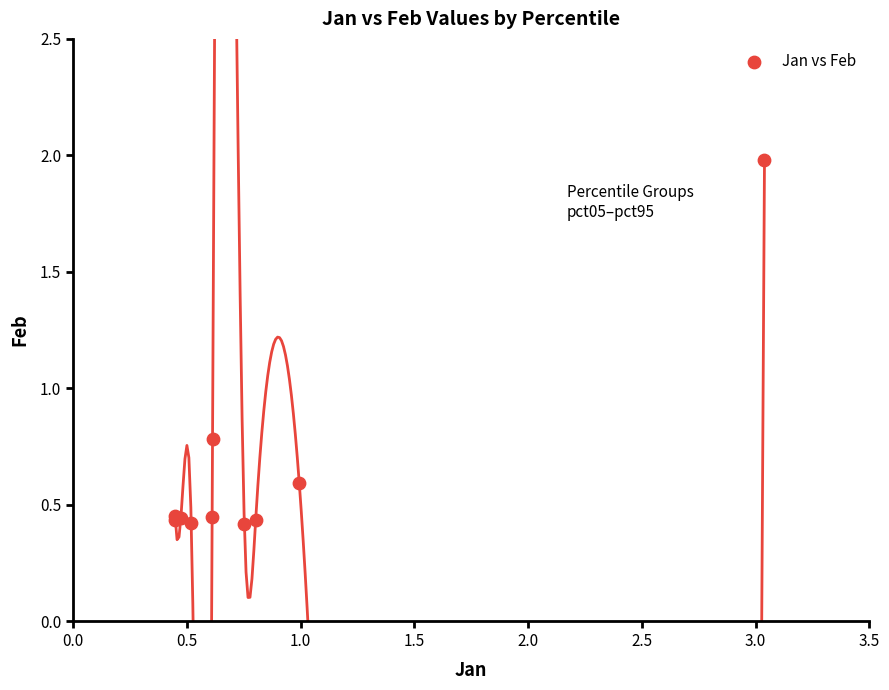

What Y value in the scatter plot is closest to 1?

0.8